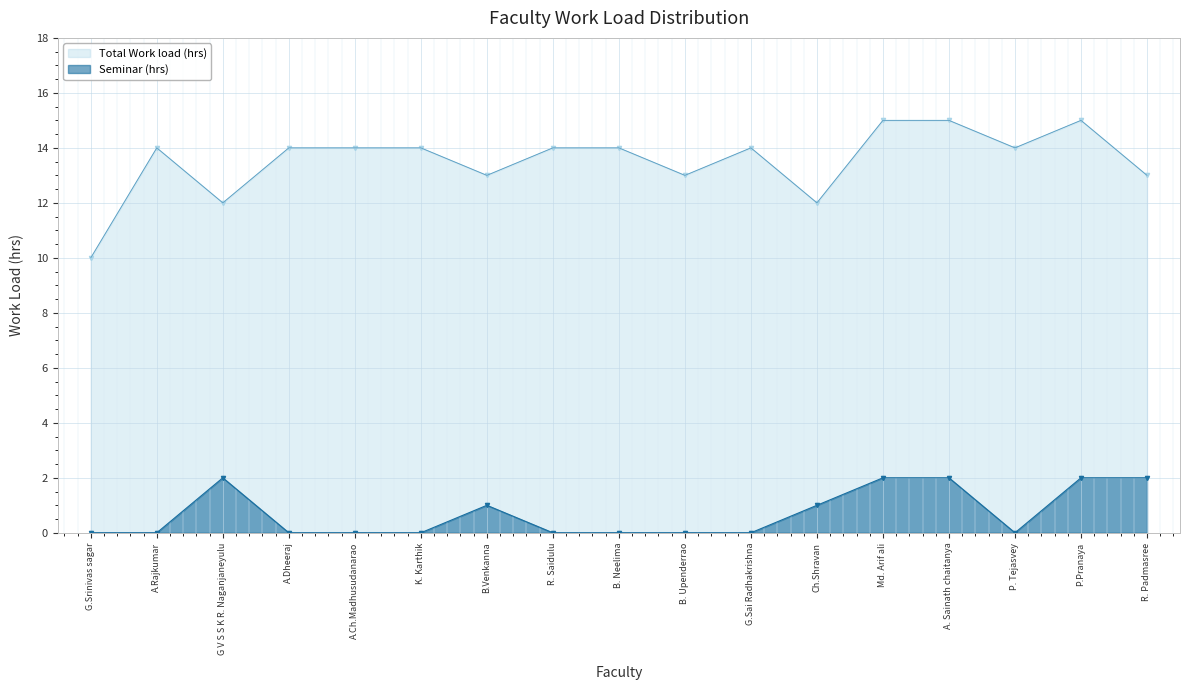

What are all the series names shown in the legend?

Total Work load (hrs), Seminar (hrs)